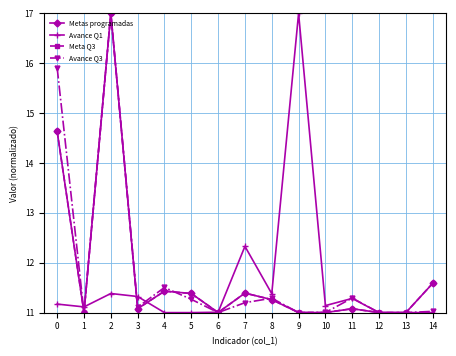

Where is the first local maximum for Avance Q1?

2